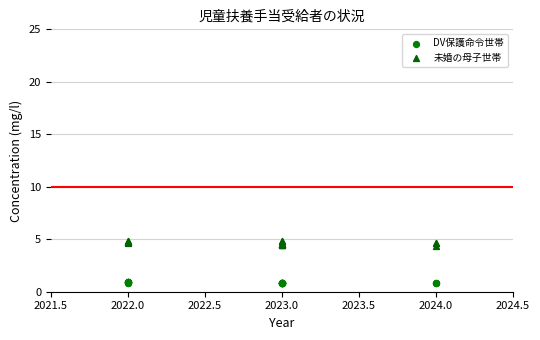

What is the X range (max minus min) for the scatter plot?

2.0